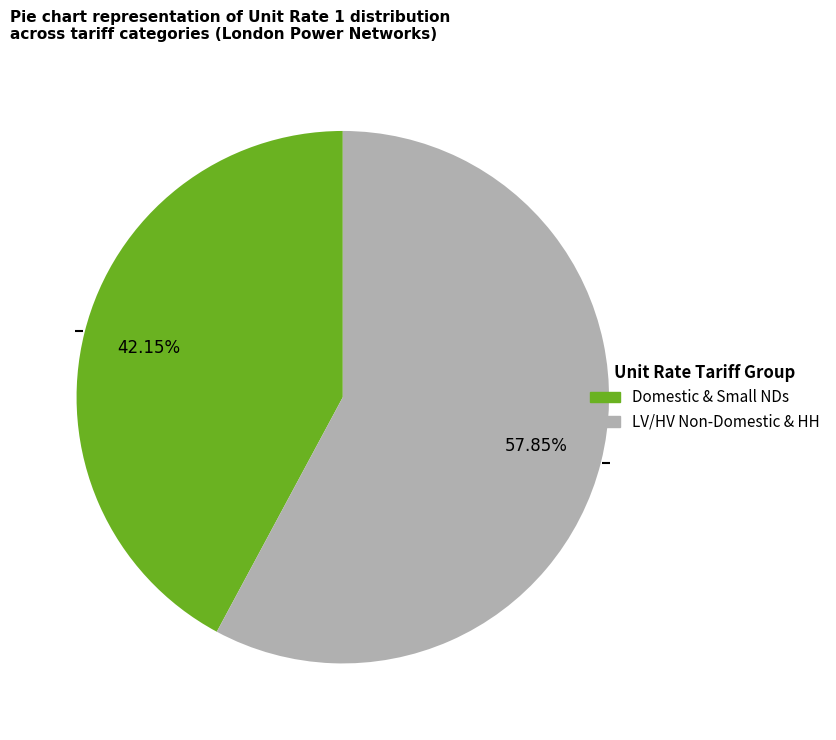

Does any single category account for the majority?

Yes